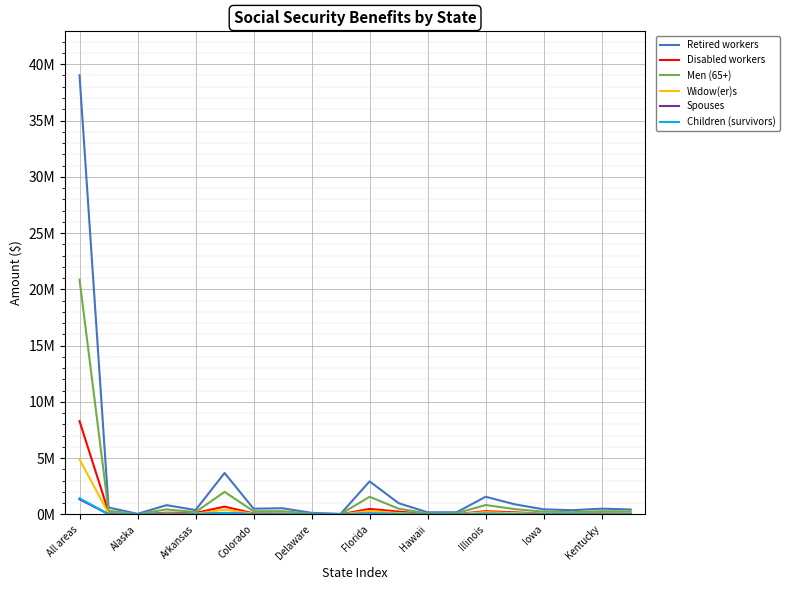

True or false: Retired workers has more than 1 interior local peaks.

True